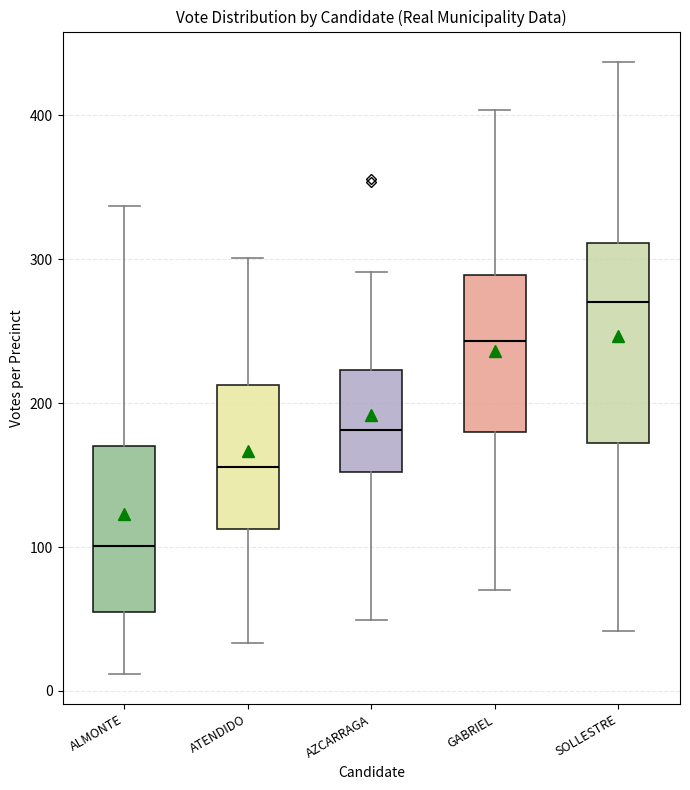

Reading left to right, transcribe this box plot: for each box, give where its median line is, the range the box spans, and where its two whiskers end, as read against the y-axis. The values are not printed on the chart, so give them approximately, as read against the axis.

ALMONTE: median 100, box 60 to 170, whiskers 10 to 340
ATENDIDO: median 160, box 110 to 210, whiskers 30 to 300
AZCARRAGA: median 180, box 150 to 220, whiskers 50 to 290
GABRIEL: median 240, box 180 to 290, whiskers 70 to 400
SOLLESTRE: median 270, box 170 to 310, whiskers 40 to 440